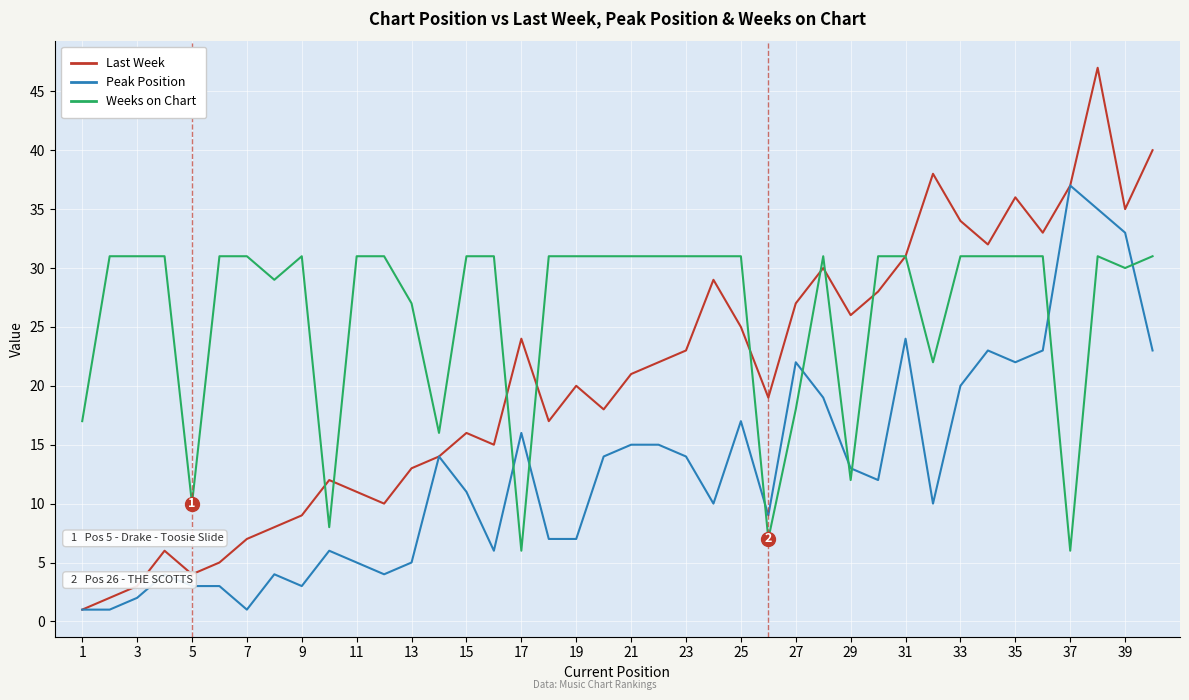

Which series has the largest range (max minus min)?

Last Week